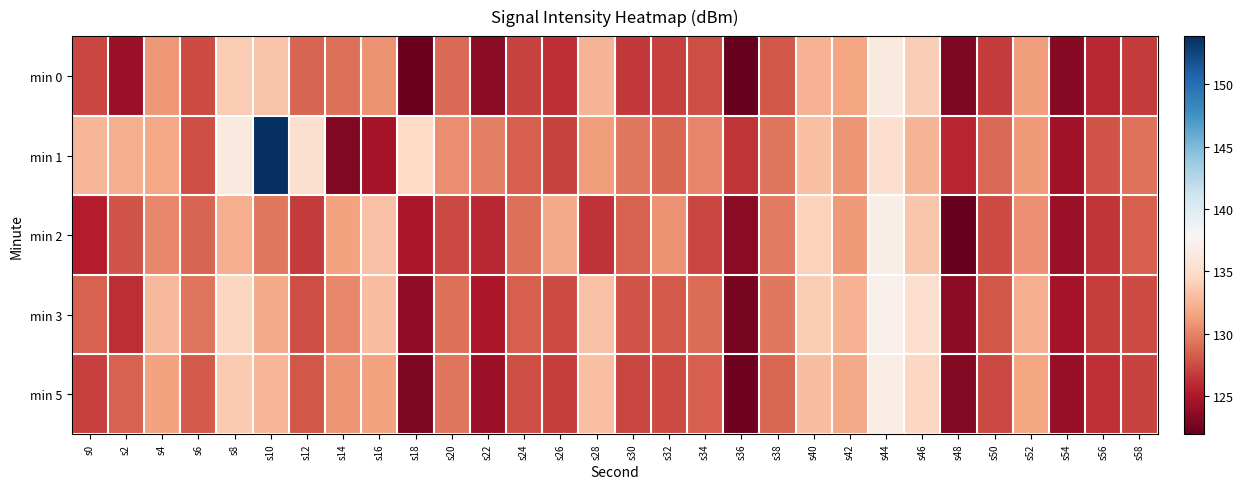

What is the smallest value displayed?

121.9